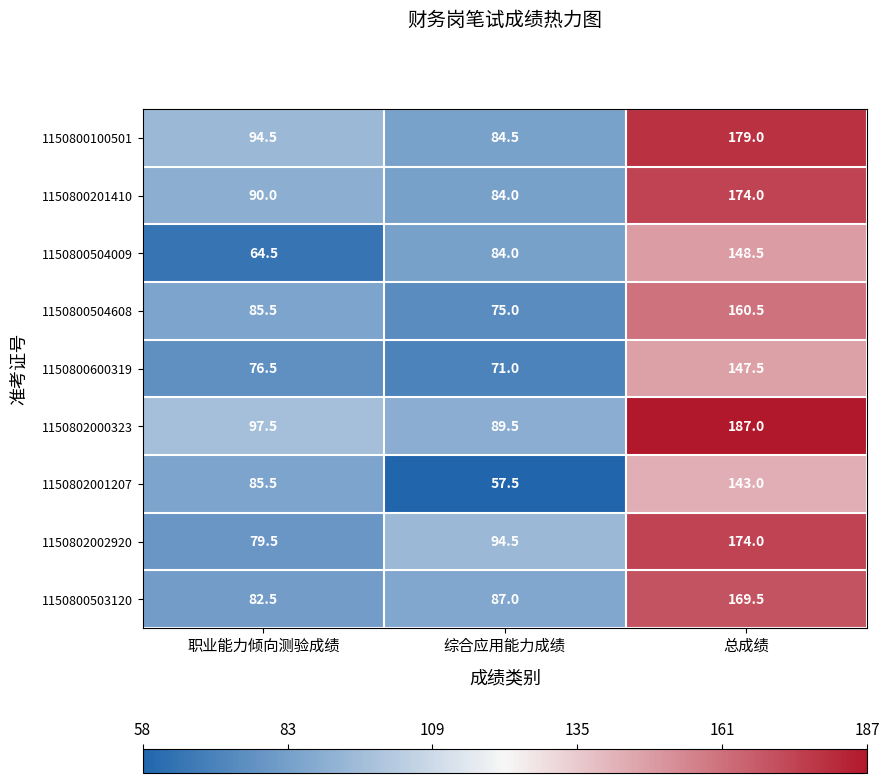

List the labels in order of 1150800504608 value, smallest first.

综合应用能力成绩, 职业能力倾向测验成绩, 总成绩